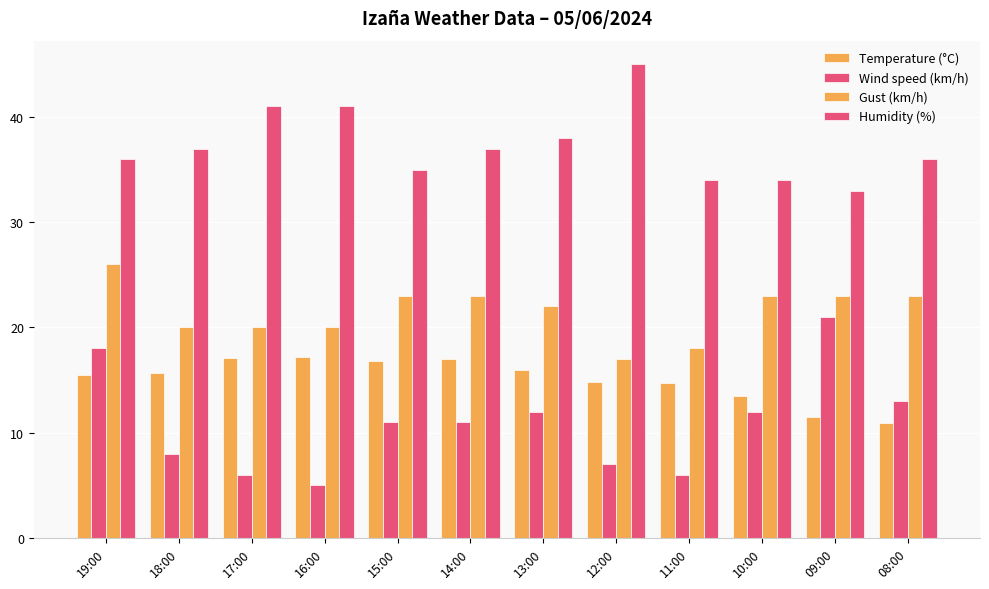

How many bars are there in each group?

4